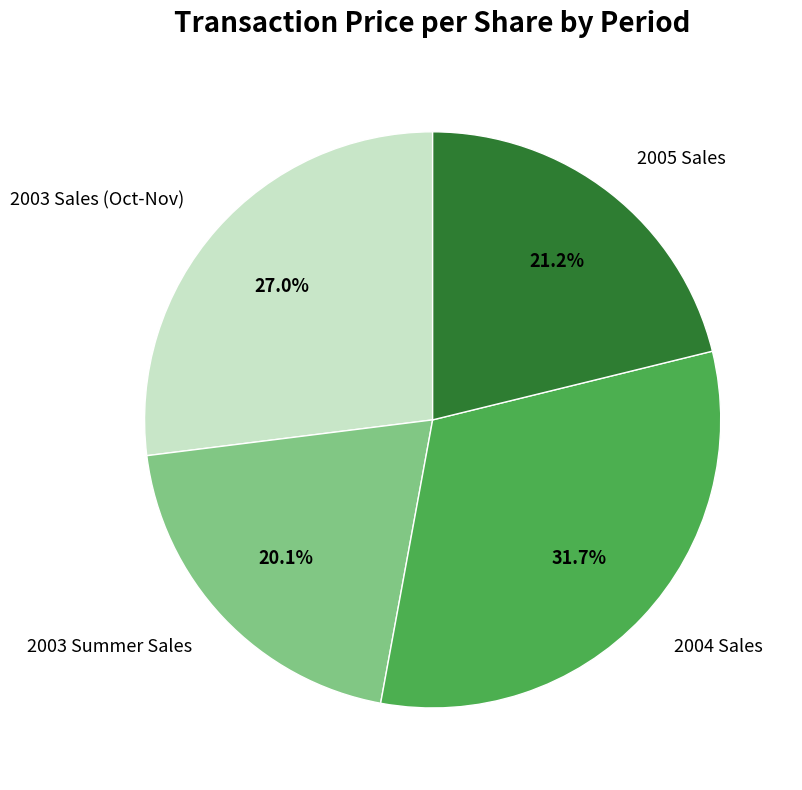

Count the number of slices in the pie.

4